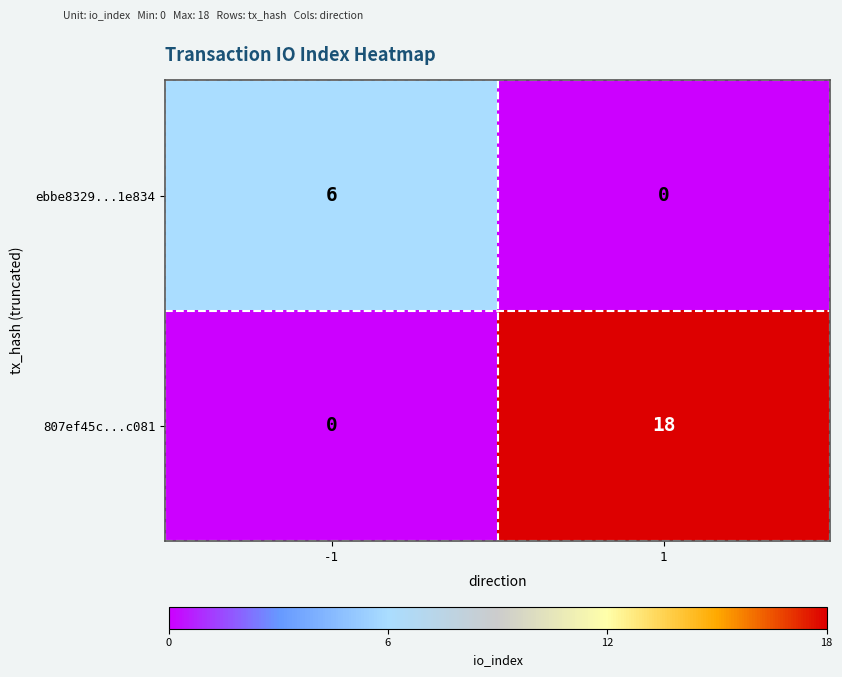

What is the sum of all 807ef45c...c081 values?

18